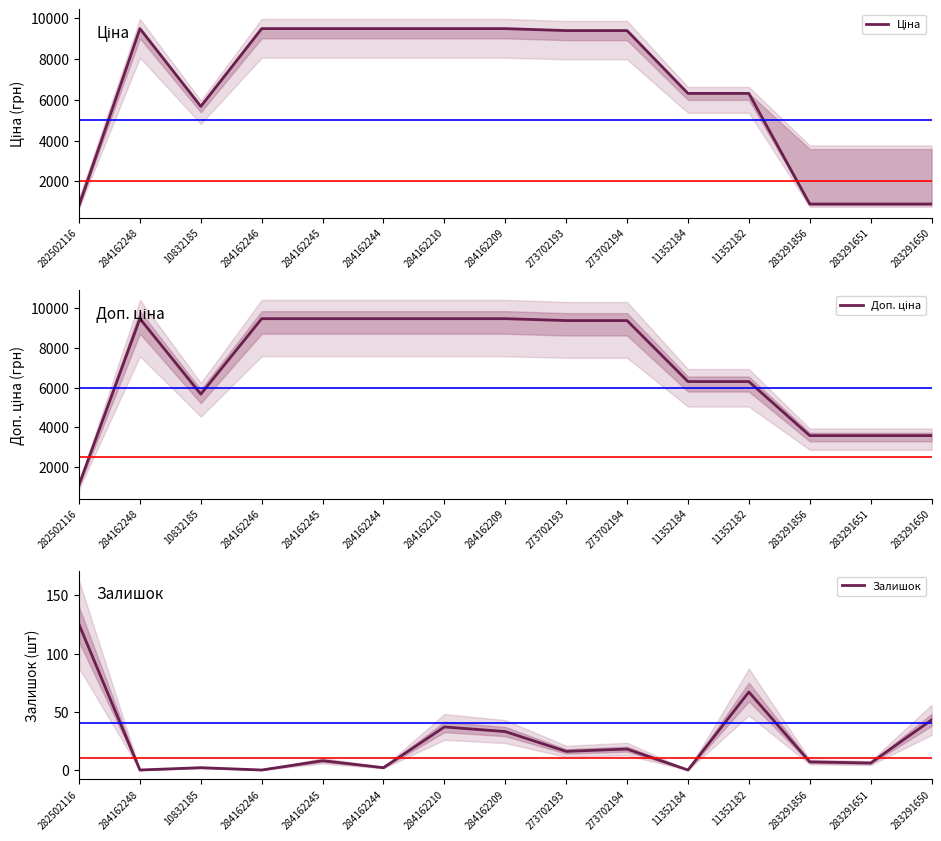

Rank the categories by Залишок value from highest to lowest.

282502116, 11352182, 283291650, 284162210, 284162209, 273702194, 273702193, 284162245, 283291856, 283291651, 10832185, 284162244, 284162248, 284162246, 11352184